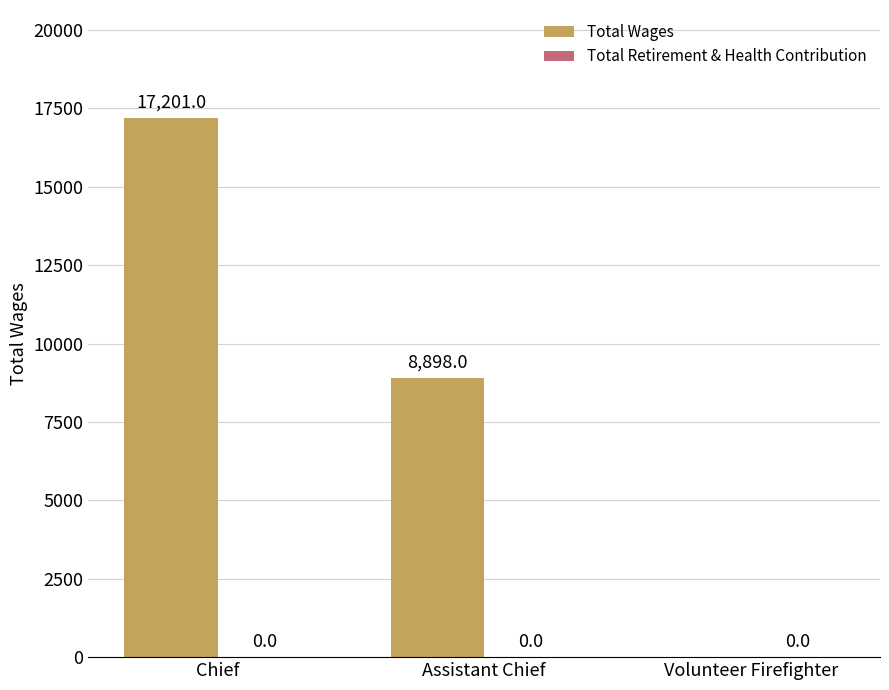

How many distinct data groups are displayed?

1